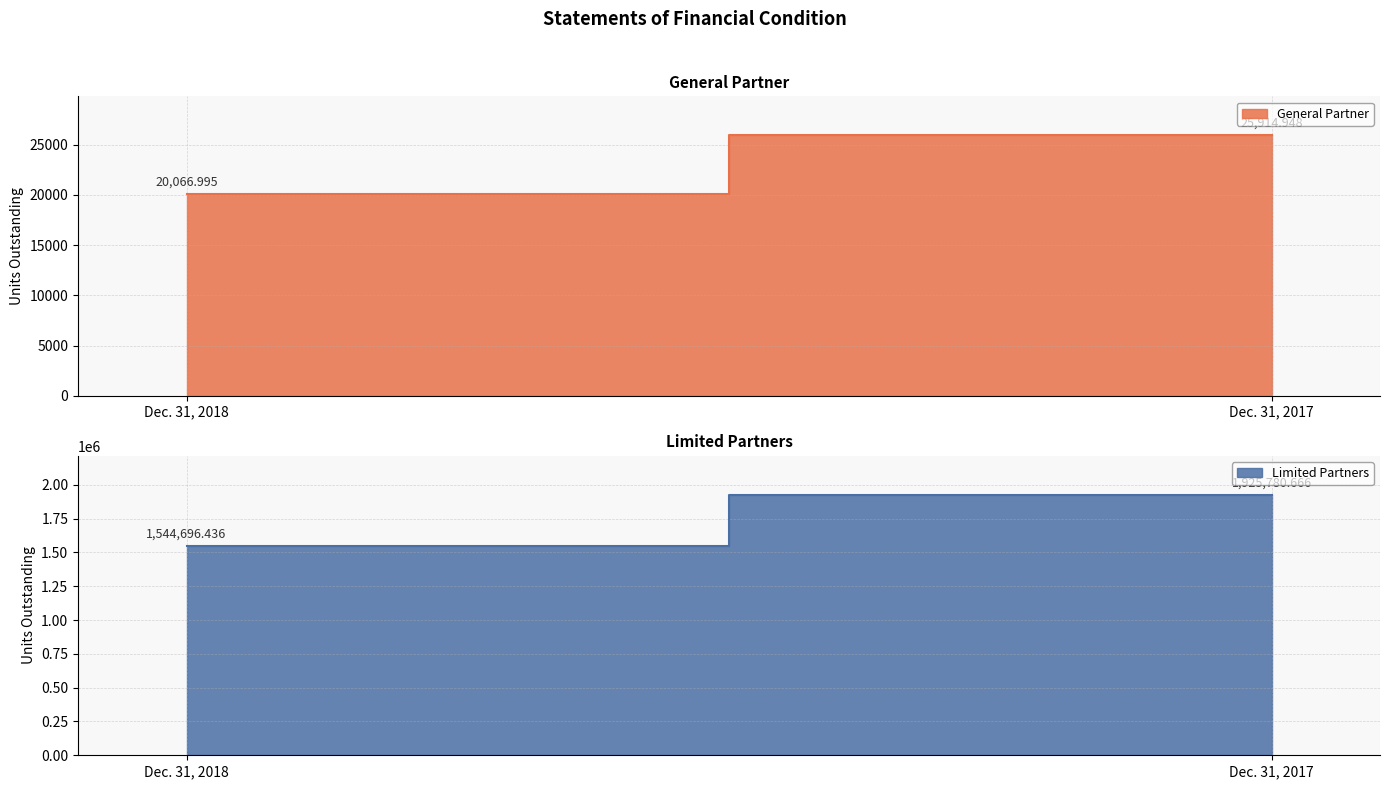

Reading left to right, what are all the values shown in this chart?

General Partner: Dec. 31, 2018=20067.0	Dec. 31, 2017=25914.9
Limited Partners: Dec. 31, 2018=1544696.4	Dec. 31, 2017=1925780.7